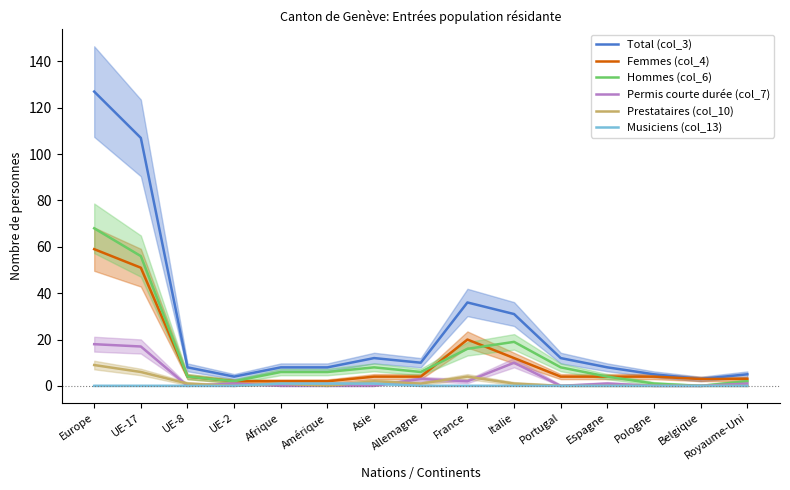

Reading left to right, transcribe all the data shown in this chart.

Total (col_3): 127	107	8	4	8	8	12	10	36	31	12	8	5	3	5
Femmes (col_4): 59	51	4	2	2	2	4	4	20	12	4	4	4	3	3
Hommes (col_6): 68	56	4	2	6	6	8	6	16	19	8	4	1	0	2
Permis courte durée (col_7): 18	17	0	1	0	0	0	3	2	10	0	1	0	0	1
Prestataires (col_10): 9	6	1	0	1	0	2	1	4	1	0	0	0	0	0
Musiciens (col_13): 0	0	0	0	1	1	1	0	0	0	0	0	0	0	0